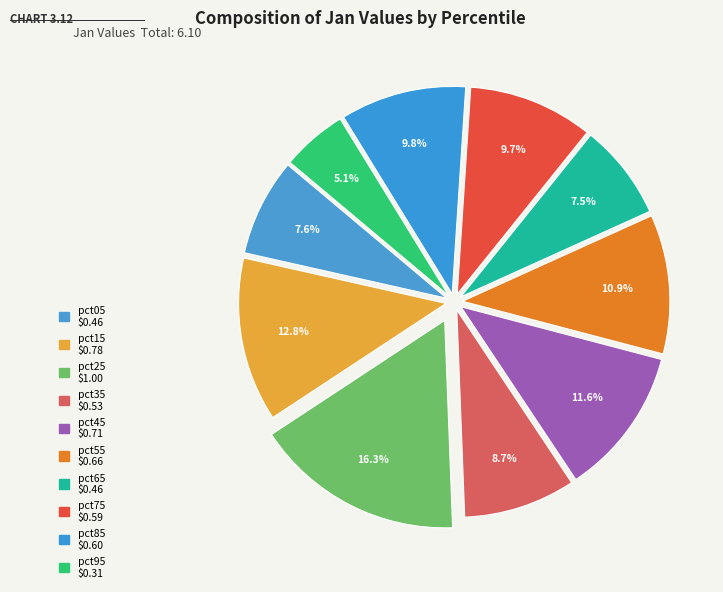

How many slices are in this pie chart?

10